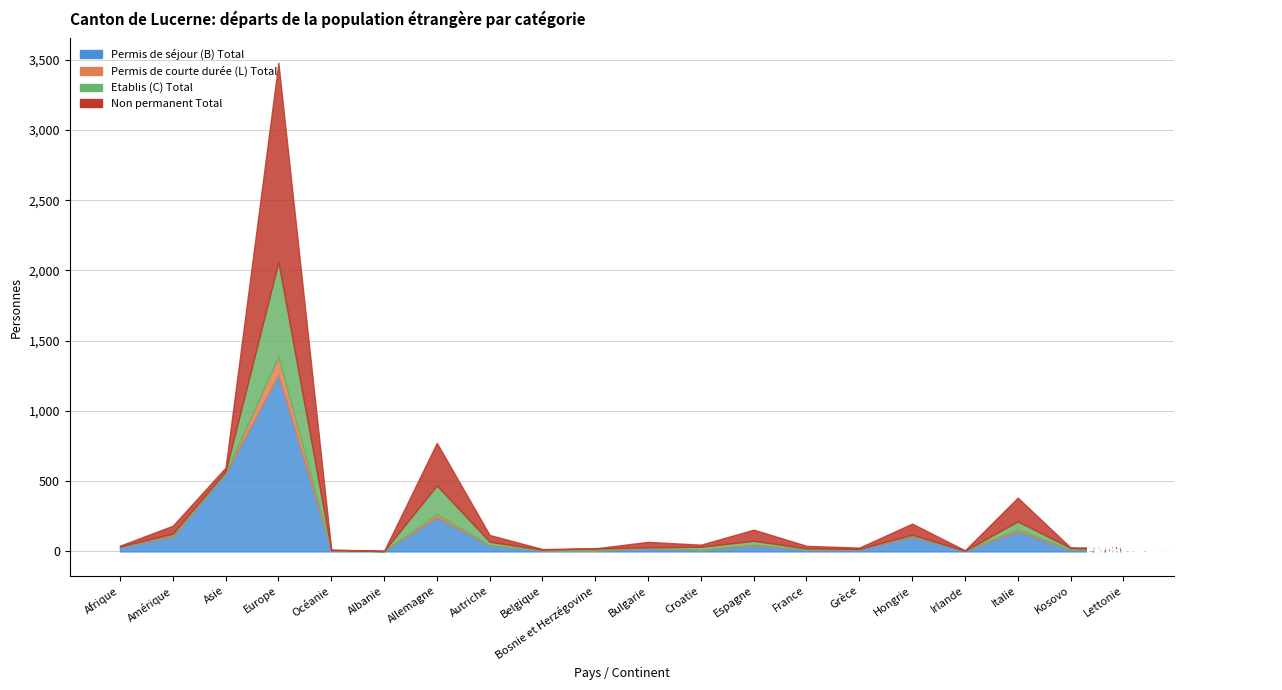

What are all the series names shown in the legend?

Permis de séjour (B) Total, Permis de courte durée (L) Total, Etablis (C) Total, Non permanent Total